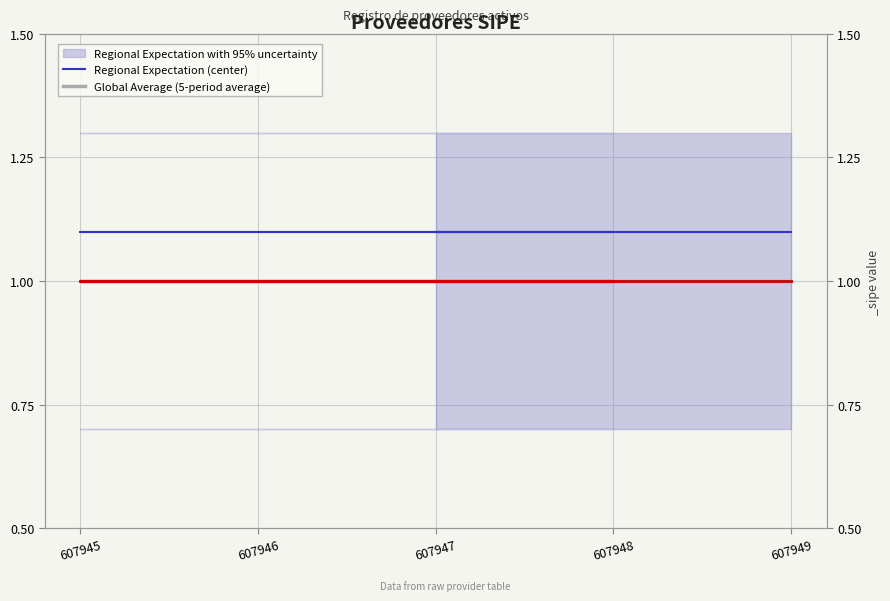

True or false: Global Average (5-period average) and Regional Expectation (center) cross at least once.

False